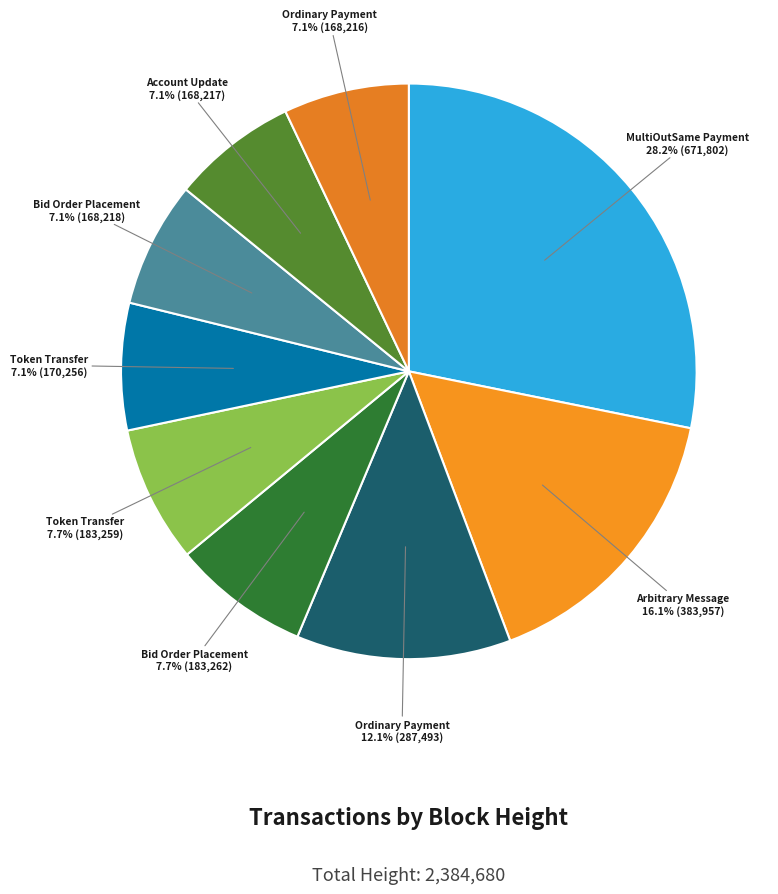

Count the number of slices in the pie.

9